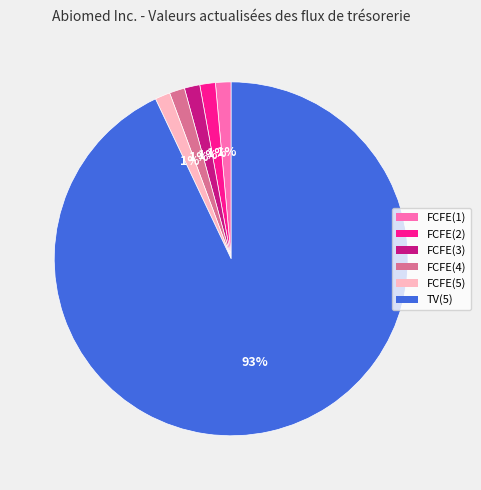

Which category accounts for the majority?

TV(5)